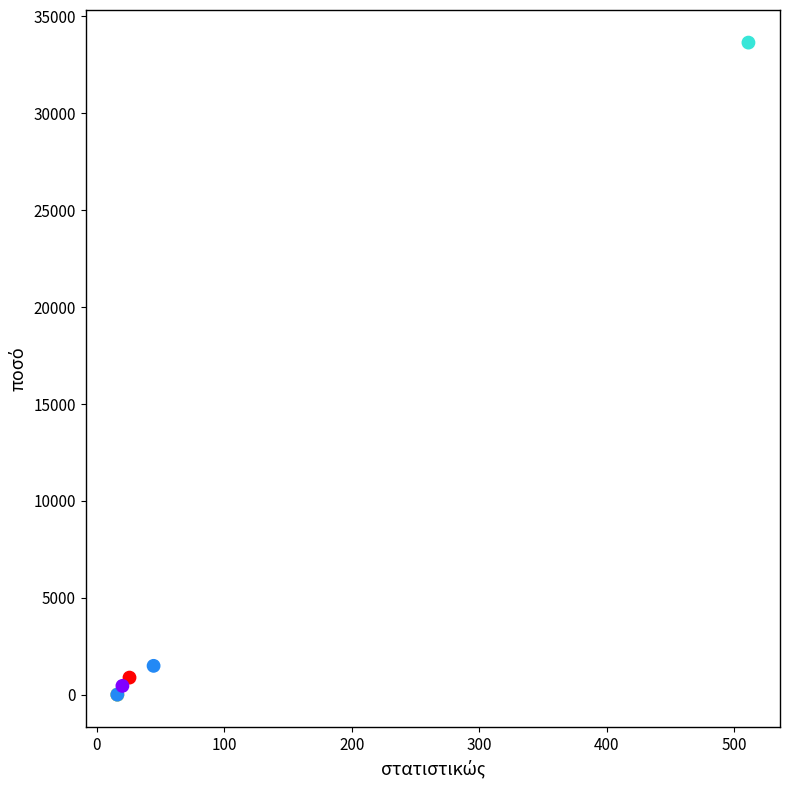

What Y value in the scatter plot is closest to 16824?

1486.9